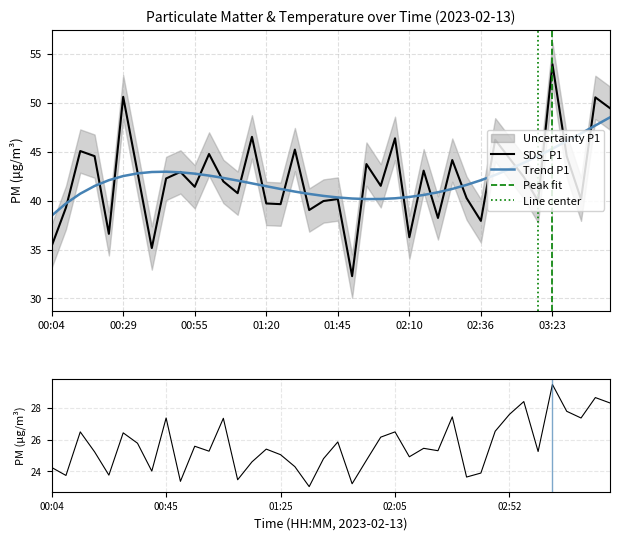

What is the minimum value shown in the chart?

23.1